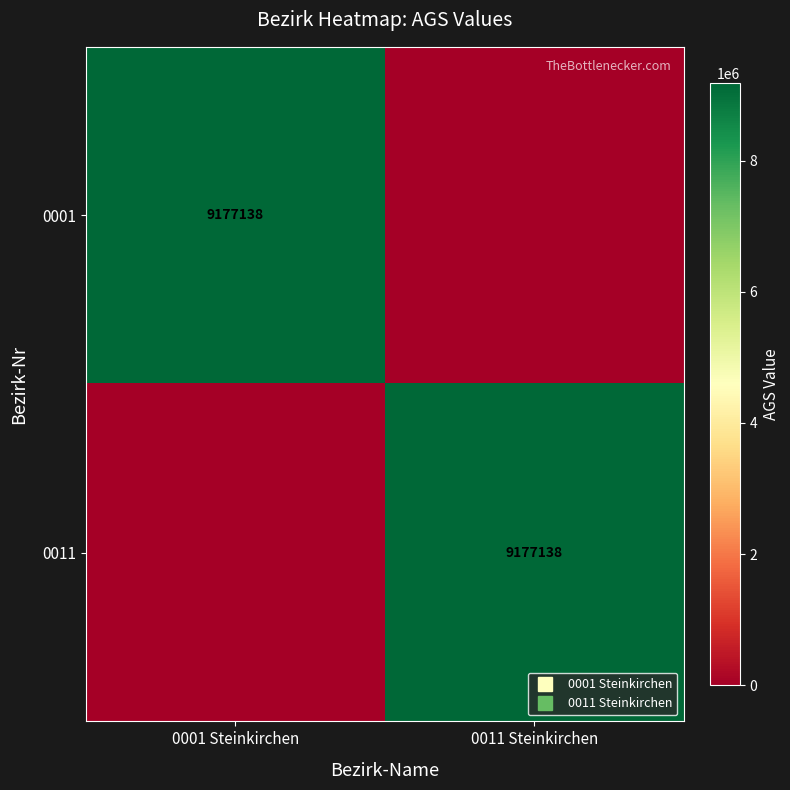

At which category is the sum across all series the highest?

0001 Steinkirchen